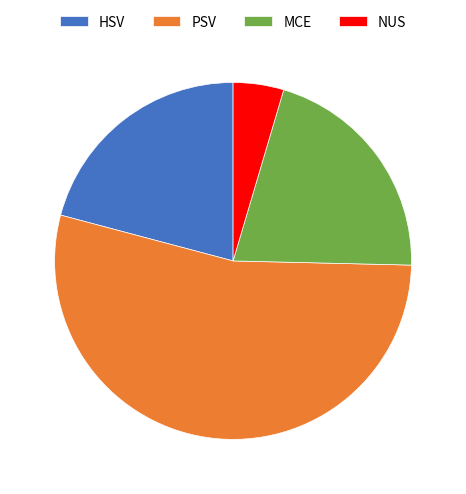

Do PSV and NUS together represent more than half of the pie?

Yes